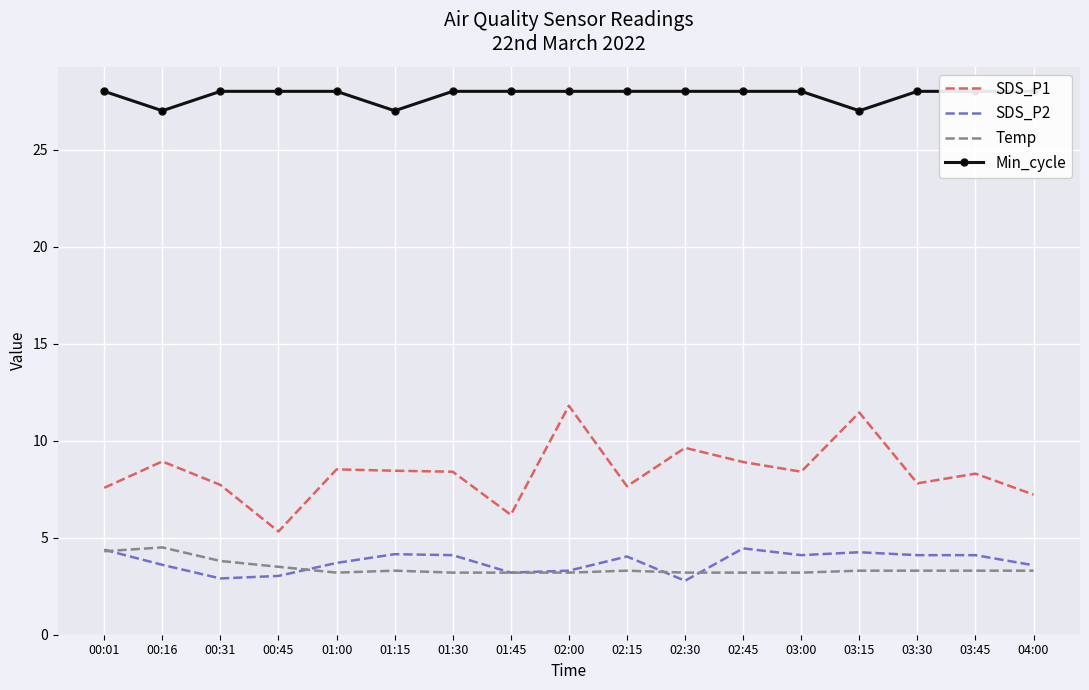

What is the label of the 4th point from the left?

00:45